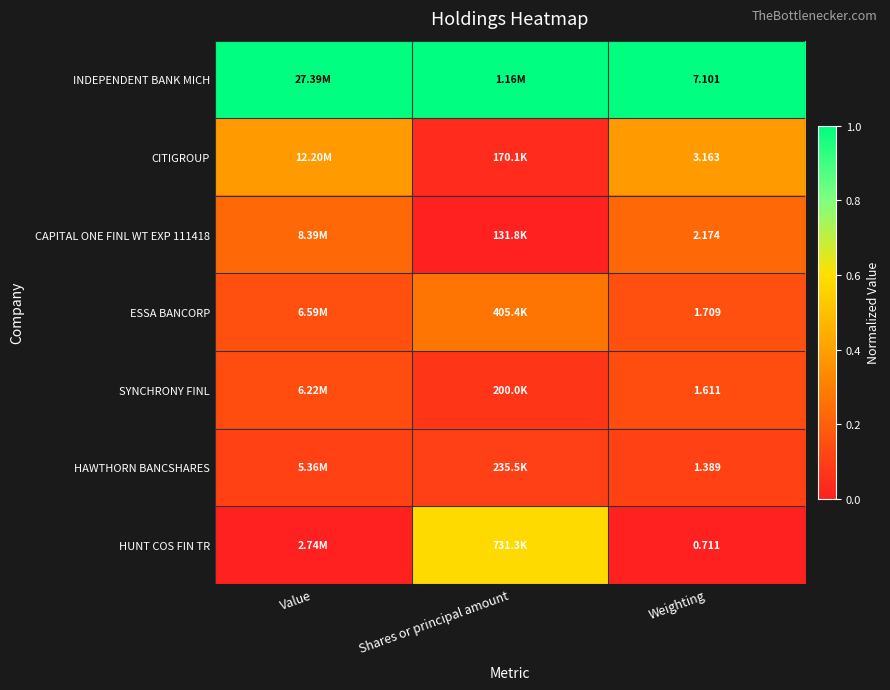

The CAPITAL ONE FINL WT EXP 111418 series shows 0.0 at Shares or principal amount. True or false?

True